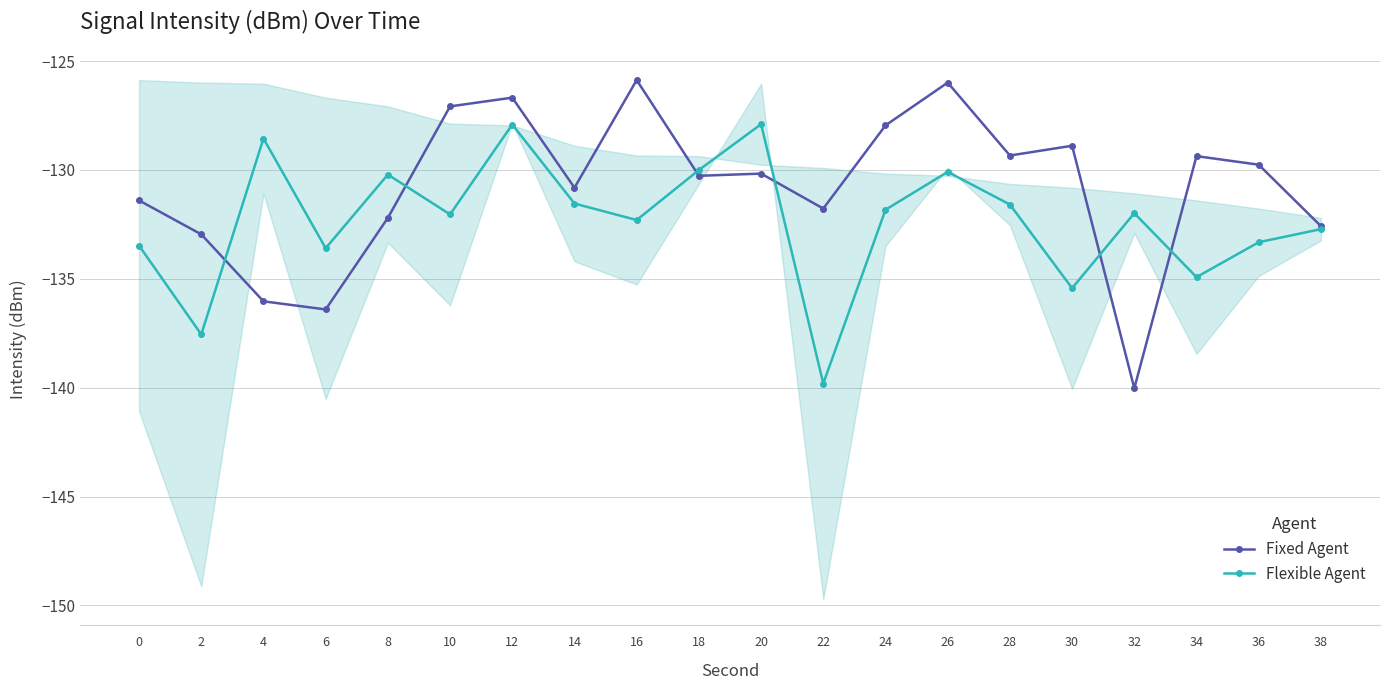

Reading right to left, extract all data points from this chart.

Fixed Agent: 38=-132.6	36=-129.8	34=-129.4	32=-140.0	30=-128.9	28=-129.3	26=-126.0	24=-128.0	22=-131.8	20=-130.2	18=-130.3	16=-125.9	14=-130.8	12=-126.7	10=-127.1	8=-132.2	6=-136.4	4=-136.0	2=-133.0	0=-131.4
Flexible Agent: 38=-132.7	36=-133.3	34=-134.9	32=-132.0	30=-135.4	28=-131.6	26=-130.1	24=-131.8	22=-139.8	20=-127.9	18=-130.0	16=-132.3	14=-131.5	12=-127.9	10=-132.0	8=-130.2	6=-133.6	4=-128.6	2=-137.6	0=-133.5